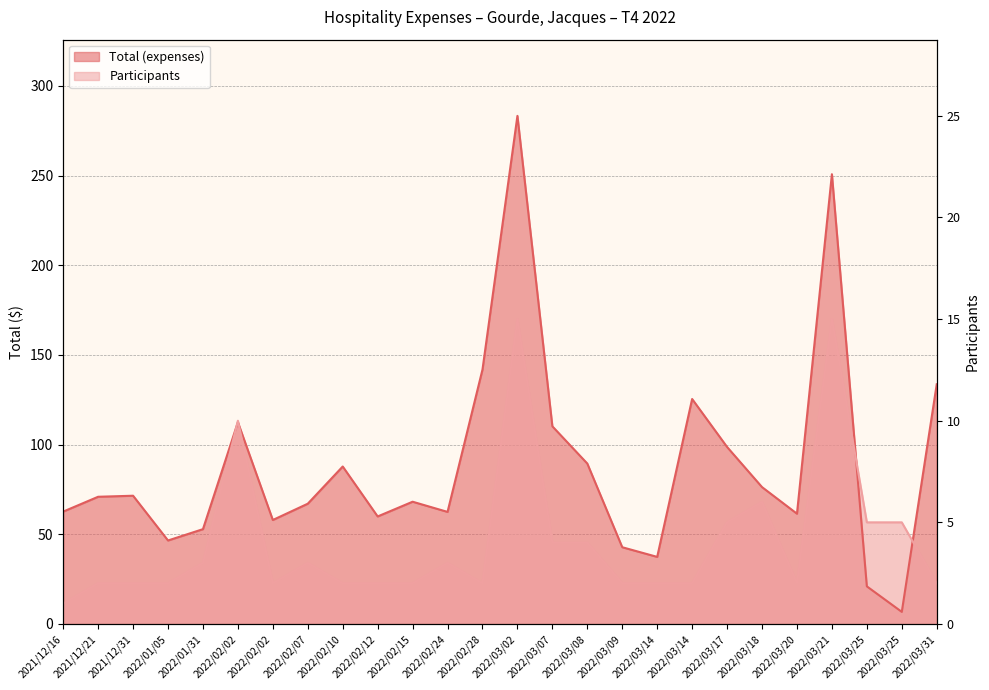

Which category has the lowest value across all series?

2022/03/25